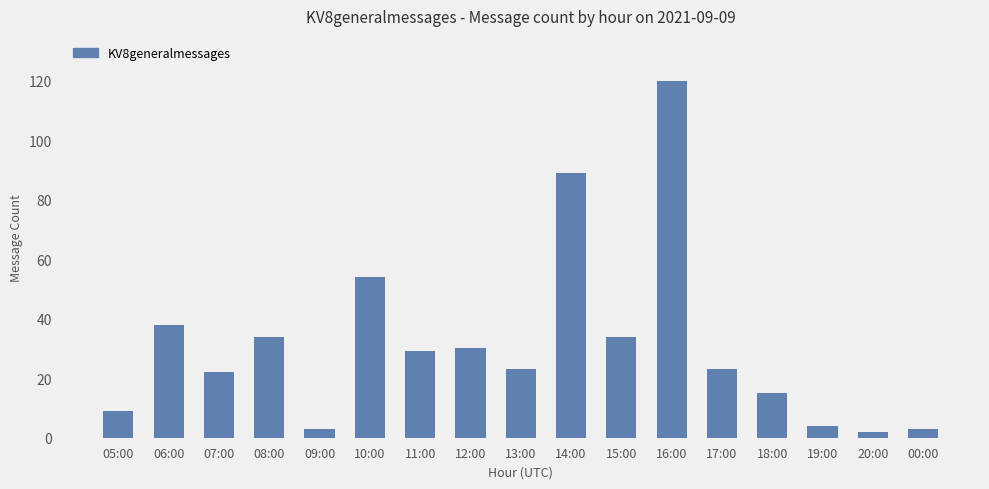

Where does the data first go above 23?

06:00